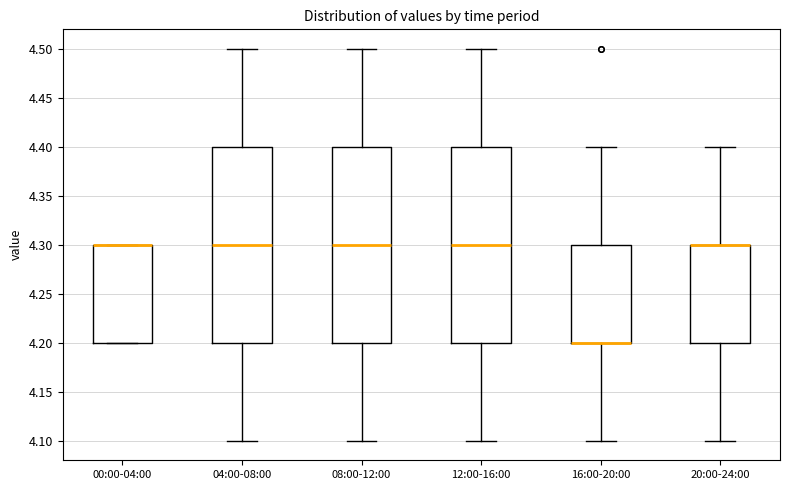

Reading left to right, read every box against the y-axis: the position of its median line, the range the box covers, and the ends of its whiskers. The values are not printed on the chart, so give them approximately, as read against the axis.

00:00-04:00: median 4.3 (drawn on the box's upper edge), box 4.2 to 4.3, whiskers 4.2 to 4.3
04:00-08:00: median 4.3, box 4.2 to 4.4, whiskers 4.1 to 4.5
08:00-12:00: median 4.3, box 4.2 to 4.4, whiskers 4.1 to 4.5
12:00-16:00: median 4.3, box 4.2 to 4.4, whiskers 4.1 to 4.5
16:00-20:00: median 4.2 (drawn on the box's lower edge), box 4.2 to 4.3, whiskers 4.1 to 4.4
20:00-24:00: median 4.3 (drawn on the box's upper edge), box 4.2 to 4.3, whiskers 4.1 to 4.4